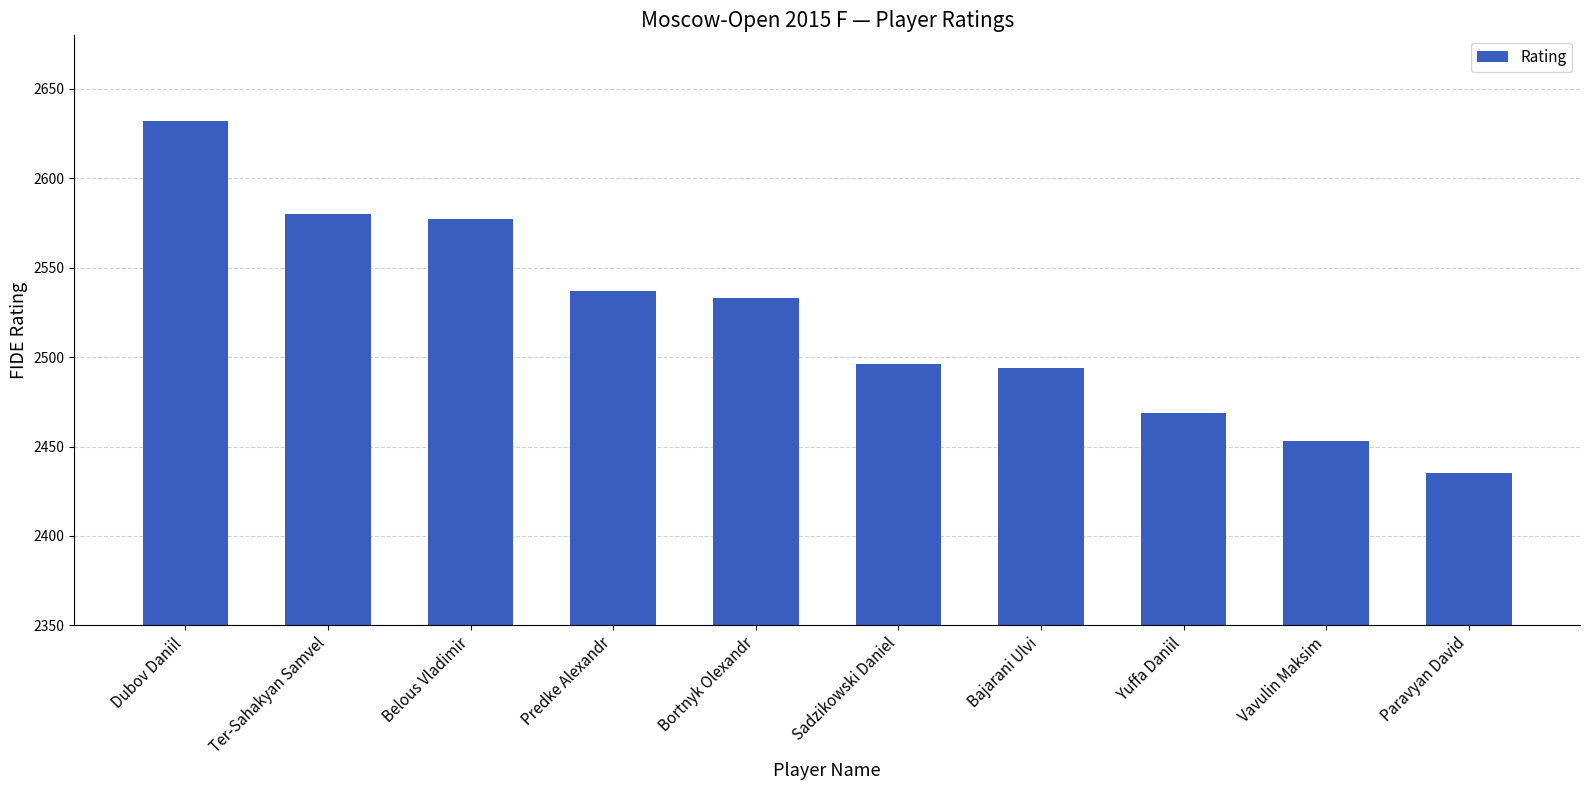

Between Paravyan David and Bajarani Ulvi, which is larger?

Bajarani Ulvi